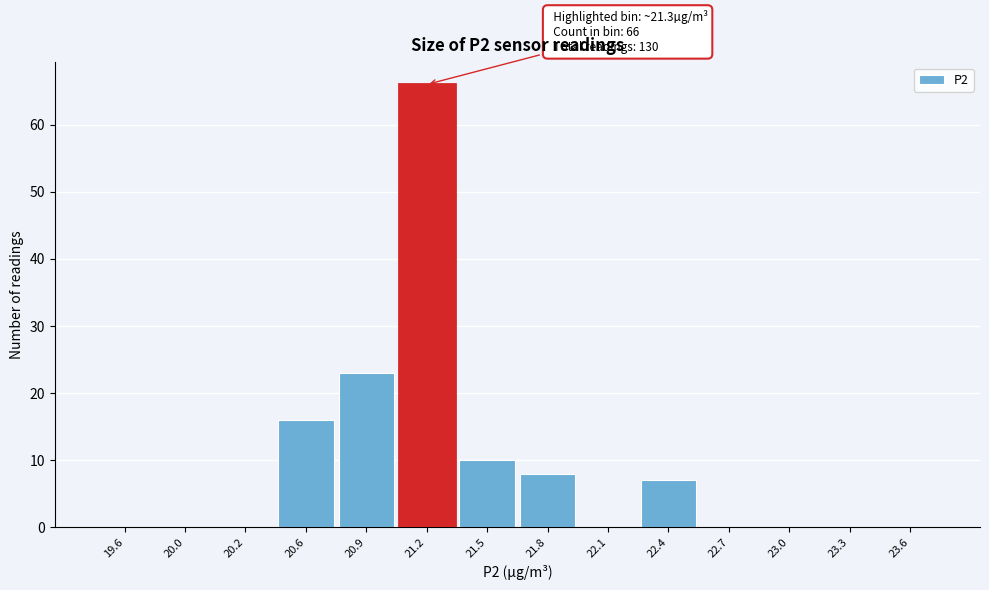

Reading left to right, what are all the values shown in this chart?

19.6=0	20.0=0	20.2=0	20.6=16	20.9=23	21.2=66	21.5=10	21.8=8	22.1=0	22.4=7	22.7=0	23.0=0	23.3=0	23.6=0